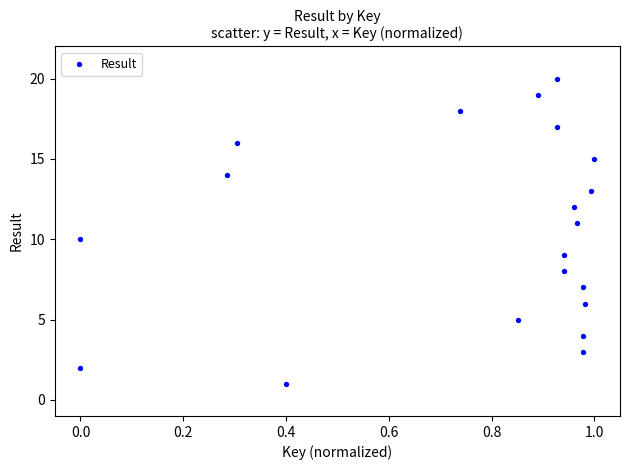

What is the range of Y values (max minus min)?

19